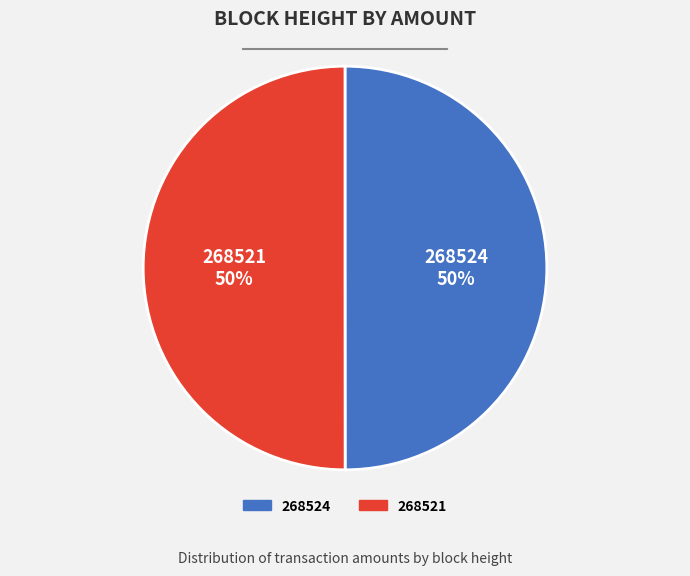

How many slices are in this pie chart?

2